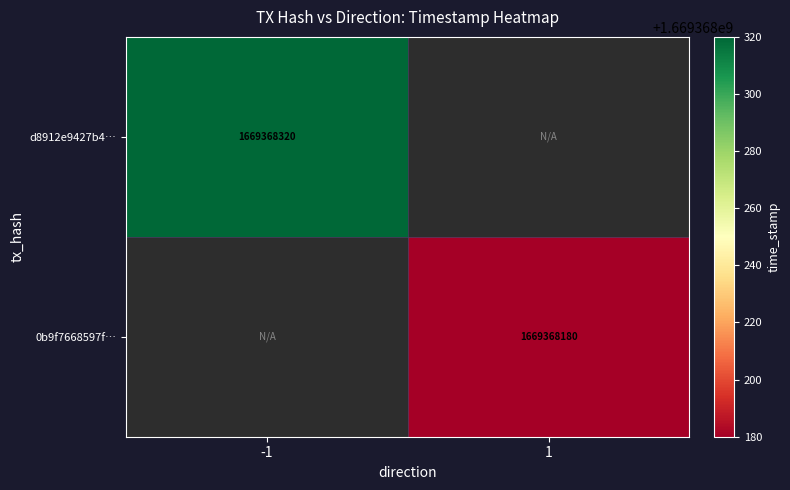

Count the number of data series in this chart.

2